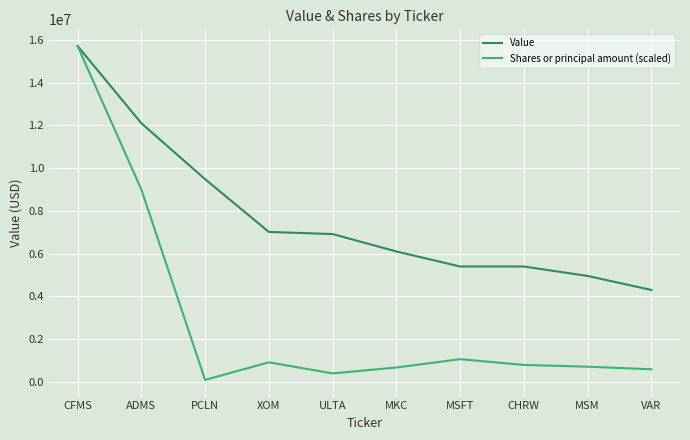

What is the greatest value displayed?

15723000.0